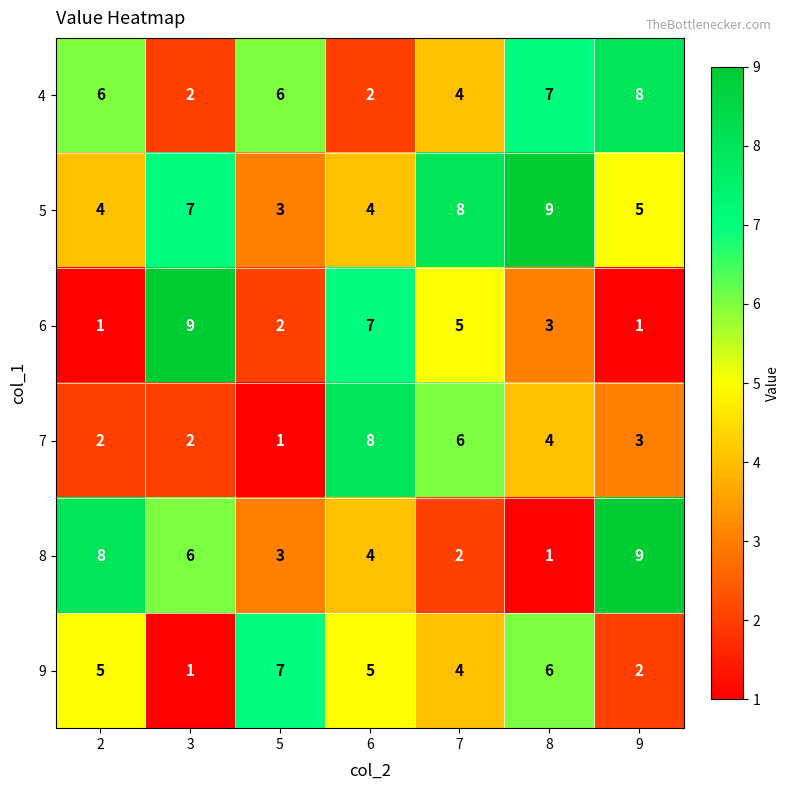

What is the greatest value displayed?

9